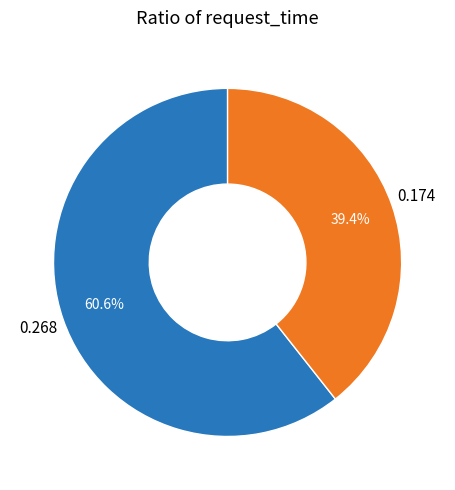

Is there any slice that represents more than half of the pie?

Yes